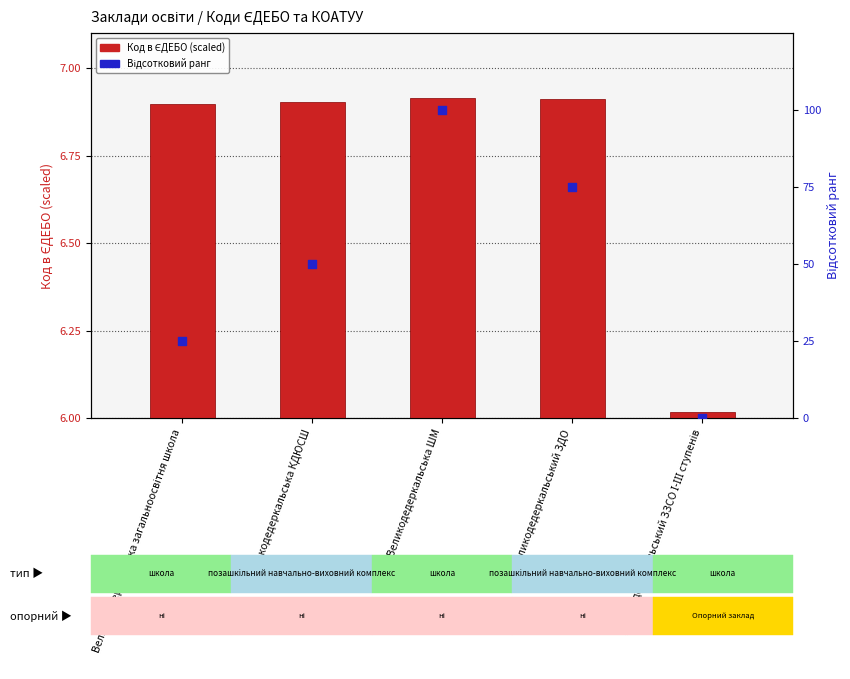

Which series has the largest total across all categories?

Відсотковий ранг (КОАТУУ)